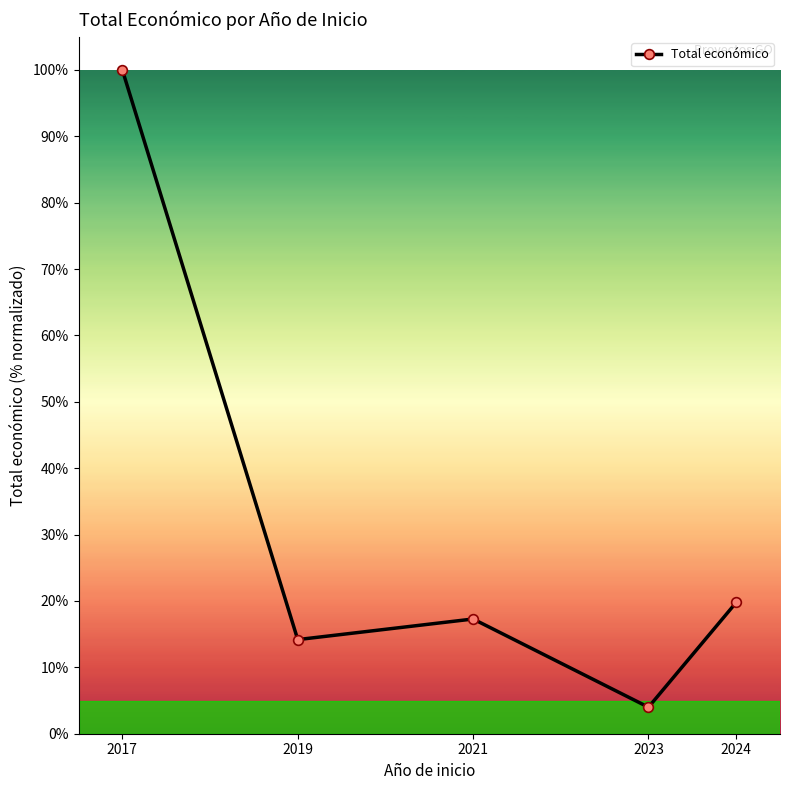

What is the greatest value displayed?

100.0